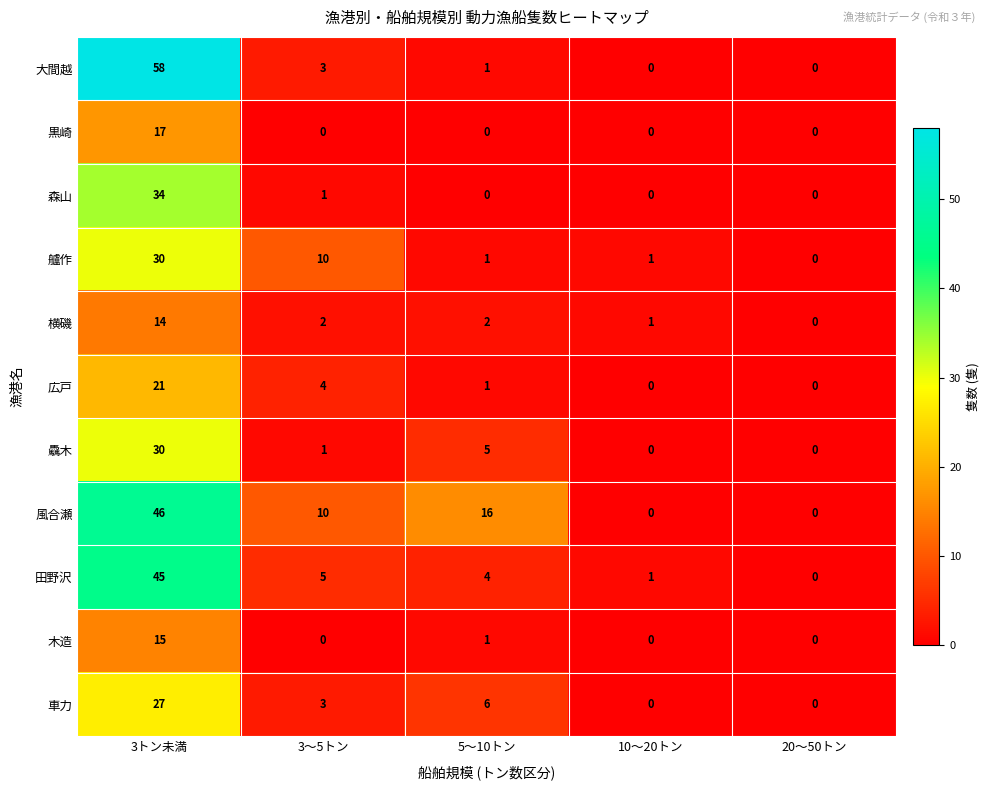

Count the 車力 values in the range 0 to 6.

4